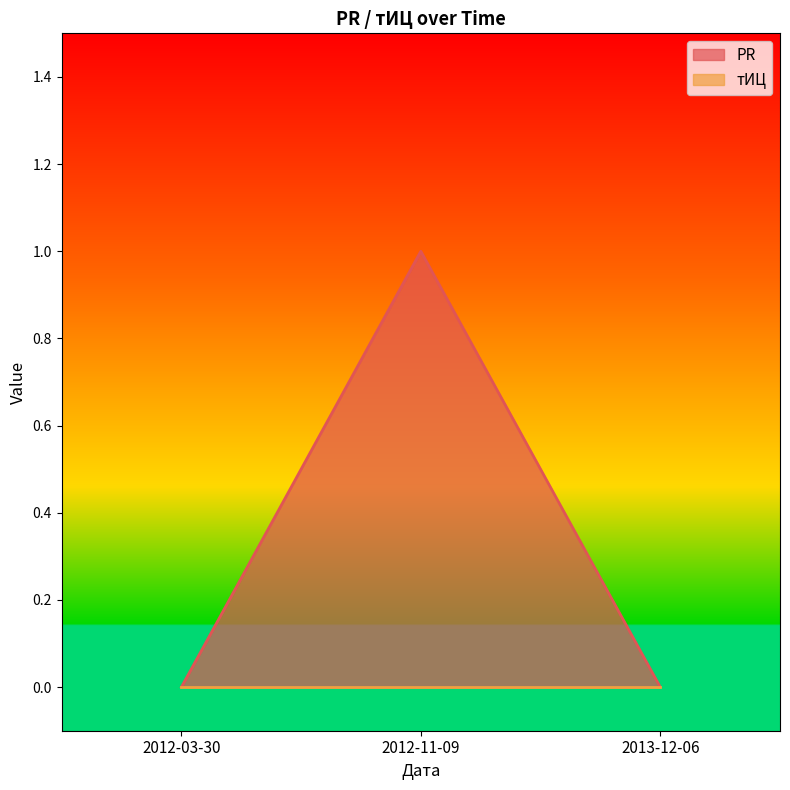

Count the number of values greater than 0.

1